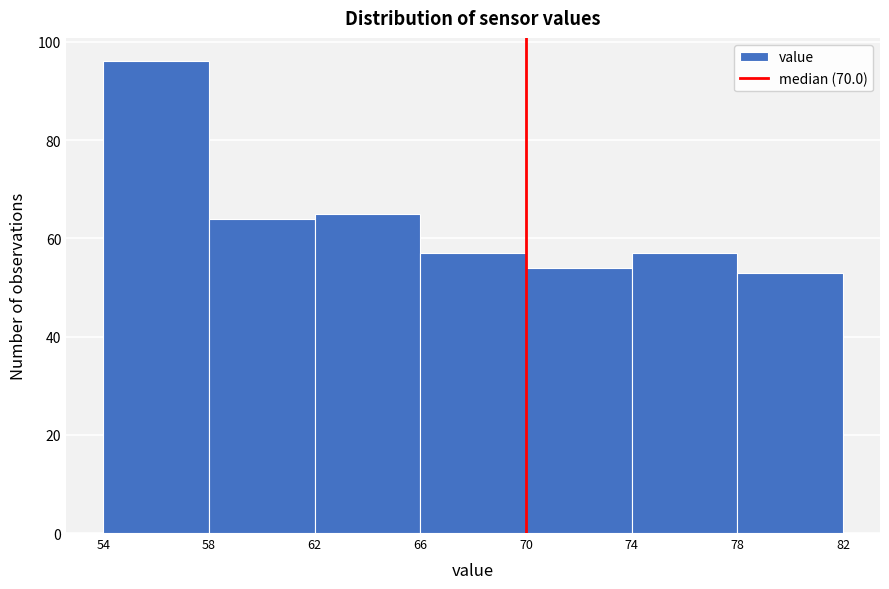

Reading left to right, list every bar in this chart as the range it spans on the x-axis followed by its height. The values are not printed on the chart, so give them approximately, as read against the axis.

54 to 58: 96
58 to 62: 64
62 to 66: 66
66 to 70: 58
70 to 74: 54
74 to 78: 58
78 to 82: 54